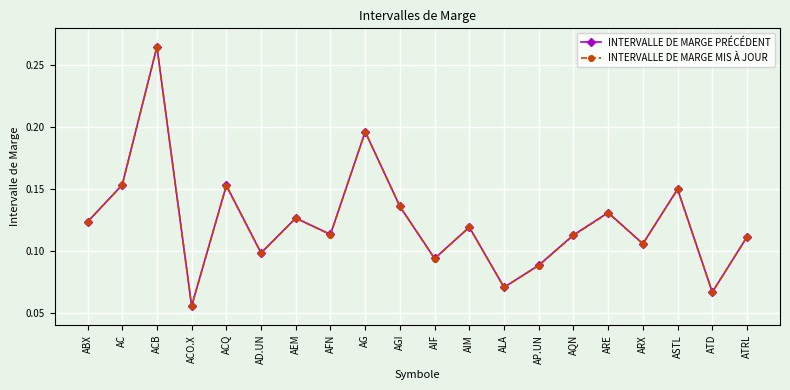

Count the INTERVALLE DE MARGE MIS À JOUR values in the range 0 to 1.

20